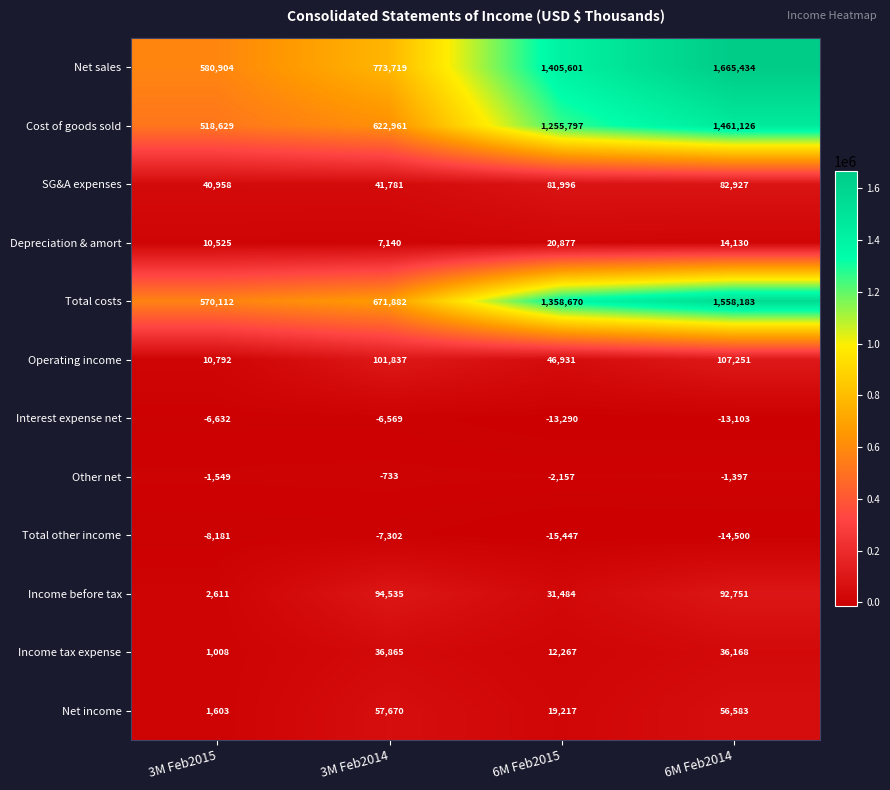

Is it true that Cost of goods sold equals 1461126 at 6M Feb2014?

True